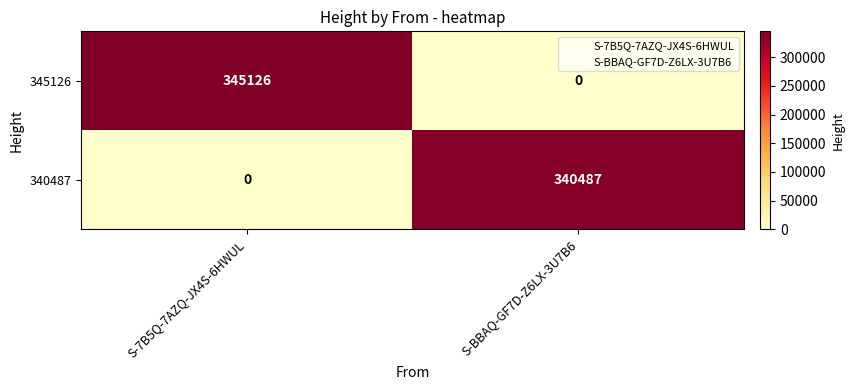

List the series in order of their overall mean, lowest first.

340487, 345126